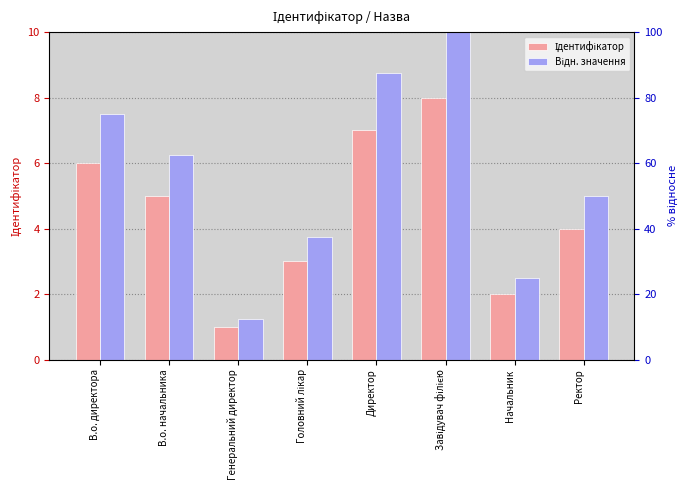

Reading left to right, list all the values displayed in this chart.

Ідентифікатор: 6.0	5.0	1.0	3.0	7.0	8.0	2.0	4.0
Відн. значення: 7.5	6.2	1.2	3.8	8.8	10.0	2.5	5.0